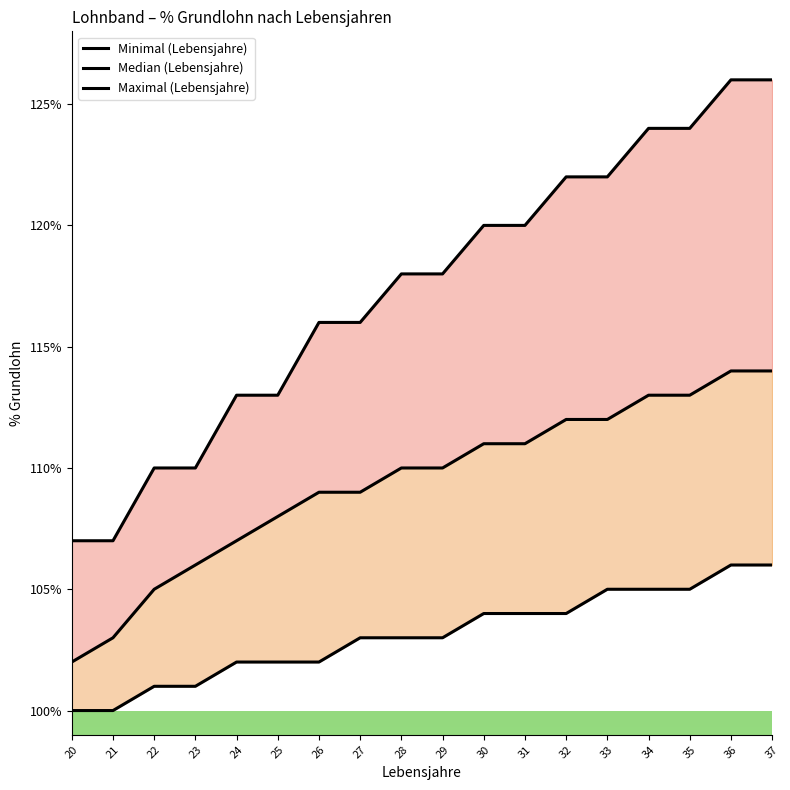

What is the difference between the maximum and minimum values in the Minimal (Lebensjahre) series?

6